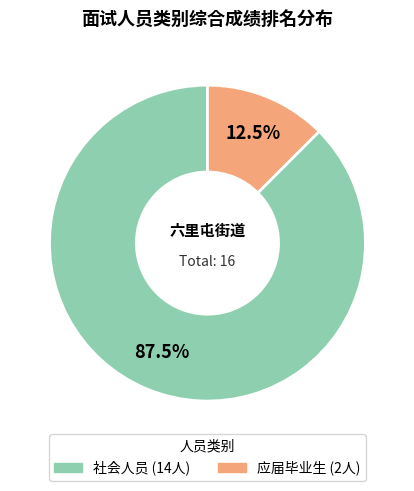

Does any single category account for the majority?

Yes